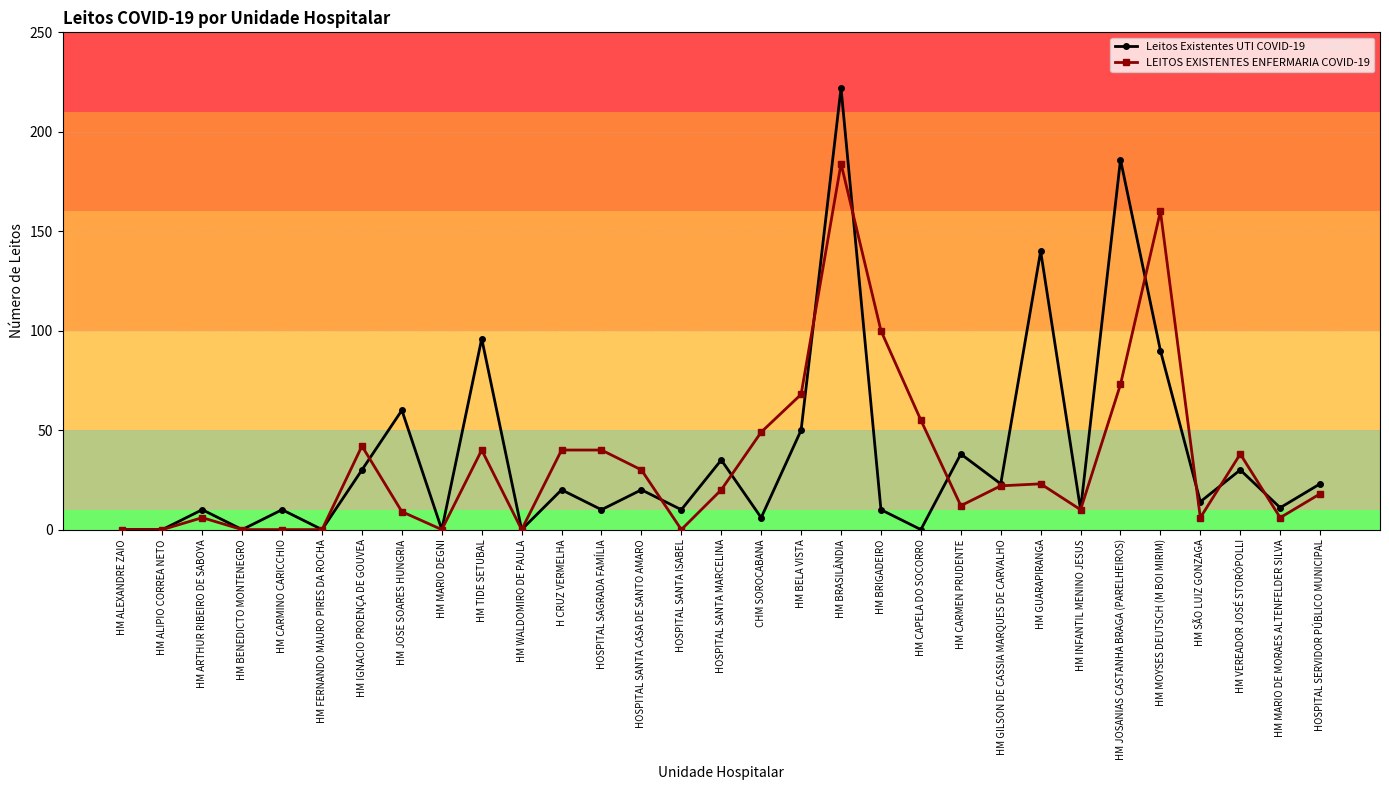

True or false: Leitos Existentes UTI COVID-19 has more than 0 interior local peaks.

True